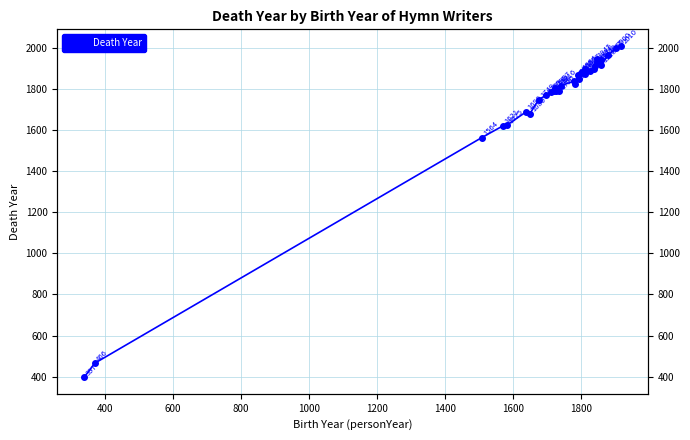

How many interior local valleys (lower than both neighbors) does the data have?

7